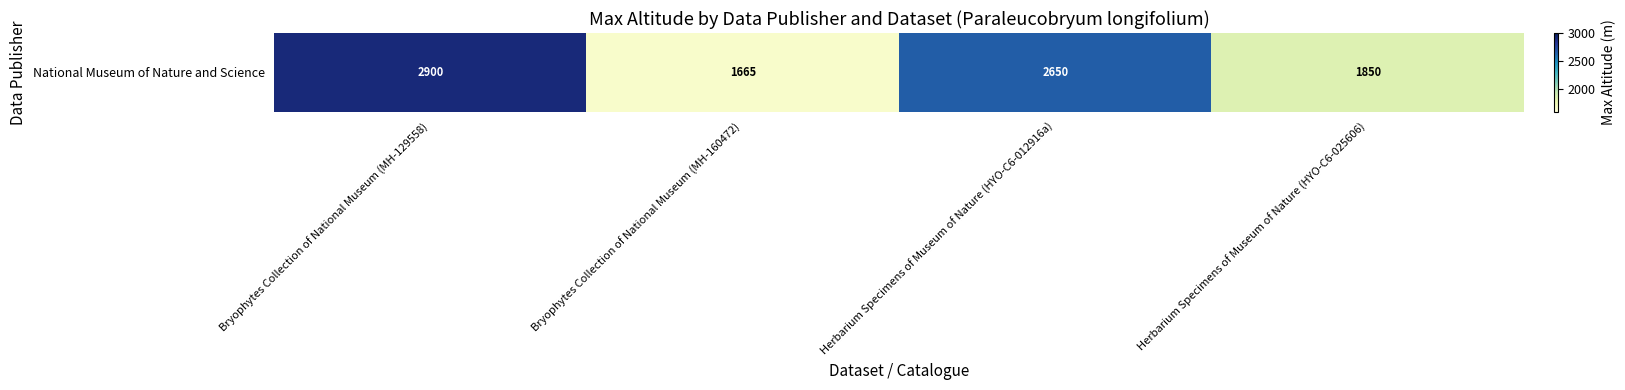

What is the change in value from Bryophytes Collection of National Museum (MH-129558) to Bryophytes Collection of National Museum (MH-160472)?

-1235